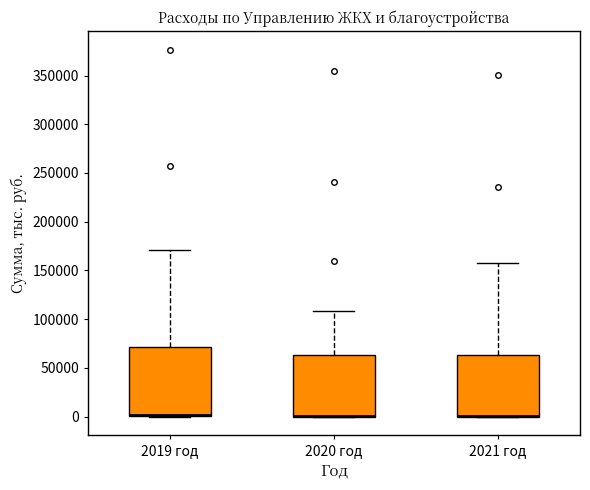

Where is the upper edge of the box for 2020 год on the y-axis? The values are not printed on the chart, so give them approximately, as read against the axis.

65000